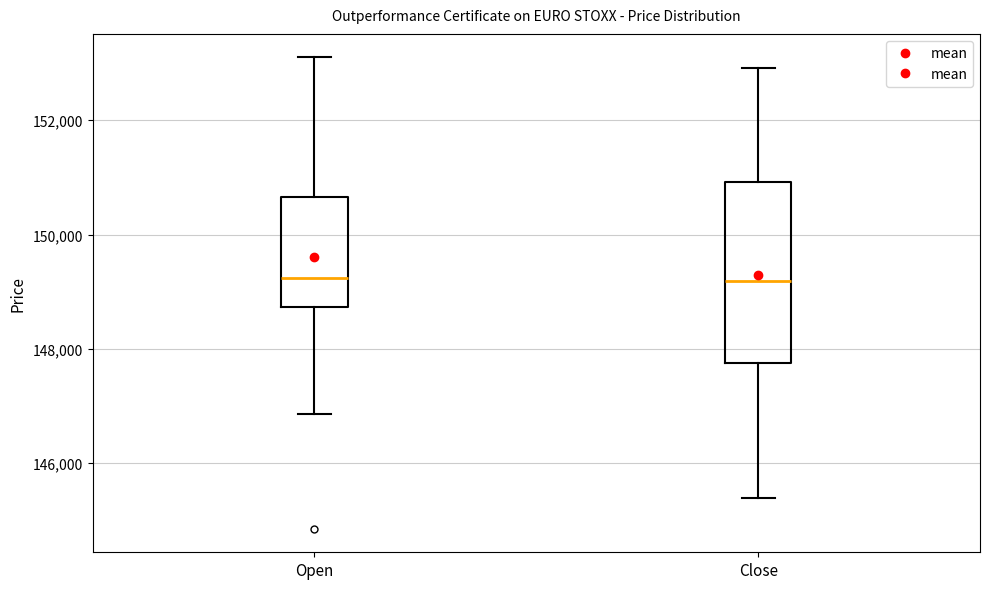

Where does the median line of the box for Open sit on the y-axis? The values are not printed on the chart, so give them approximately, as read against the axis.

149200